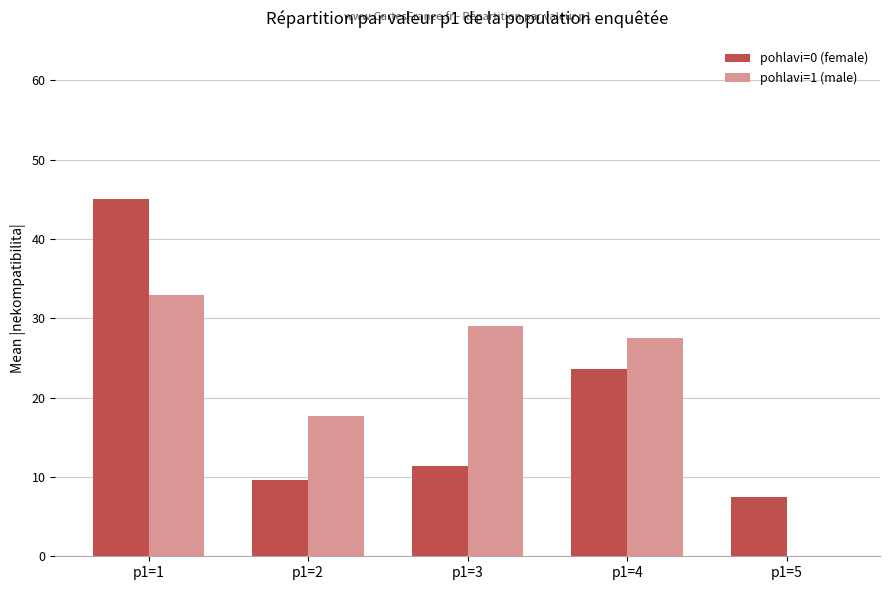

What is the sum of all pohlavi=1 (male) values?

107.2